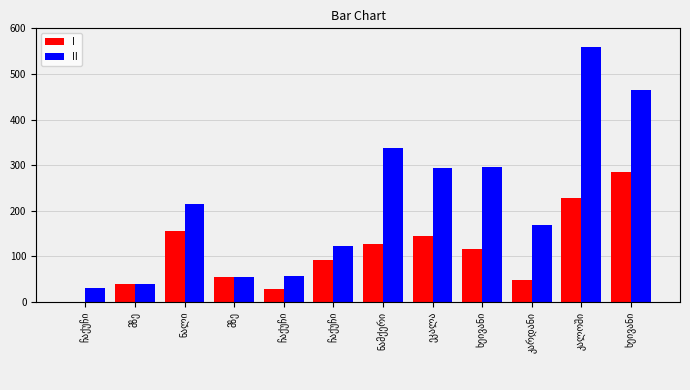

How many groups of bars are there?

12